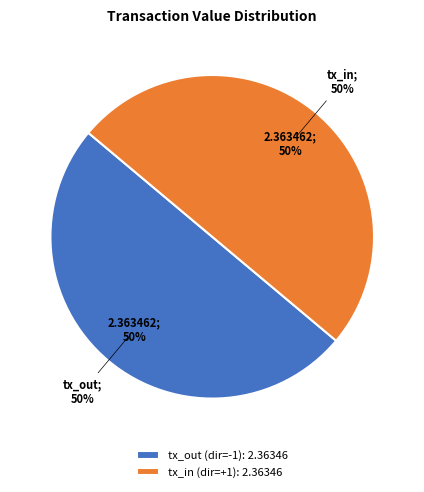

Which has a higher value, tx -1 (io_index=0) or tx +1 (io_index=1)?

tx +1 (io_index=1)